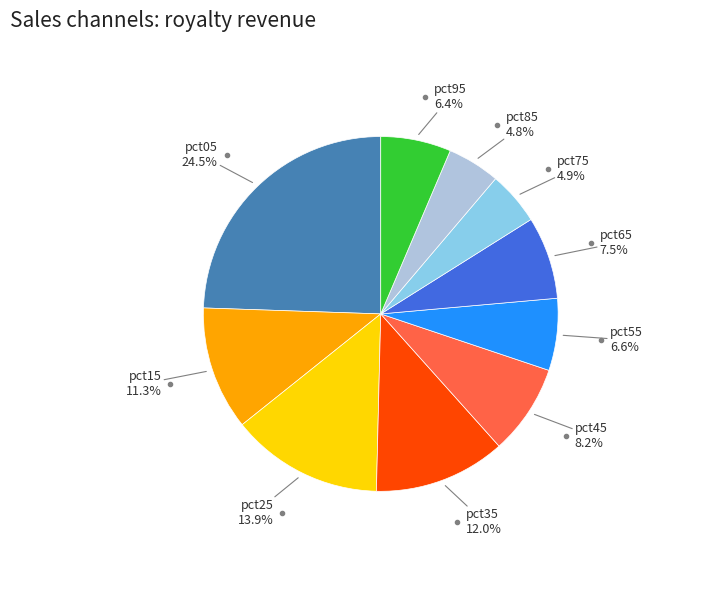

Is there a majority slice in this chart?

No